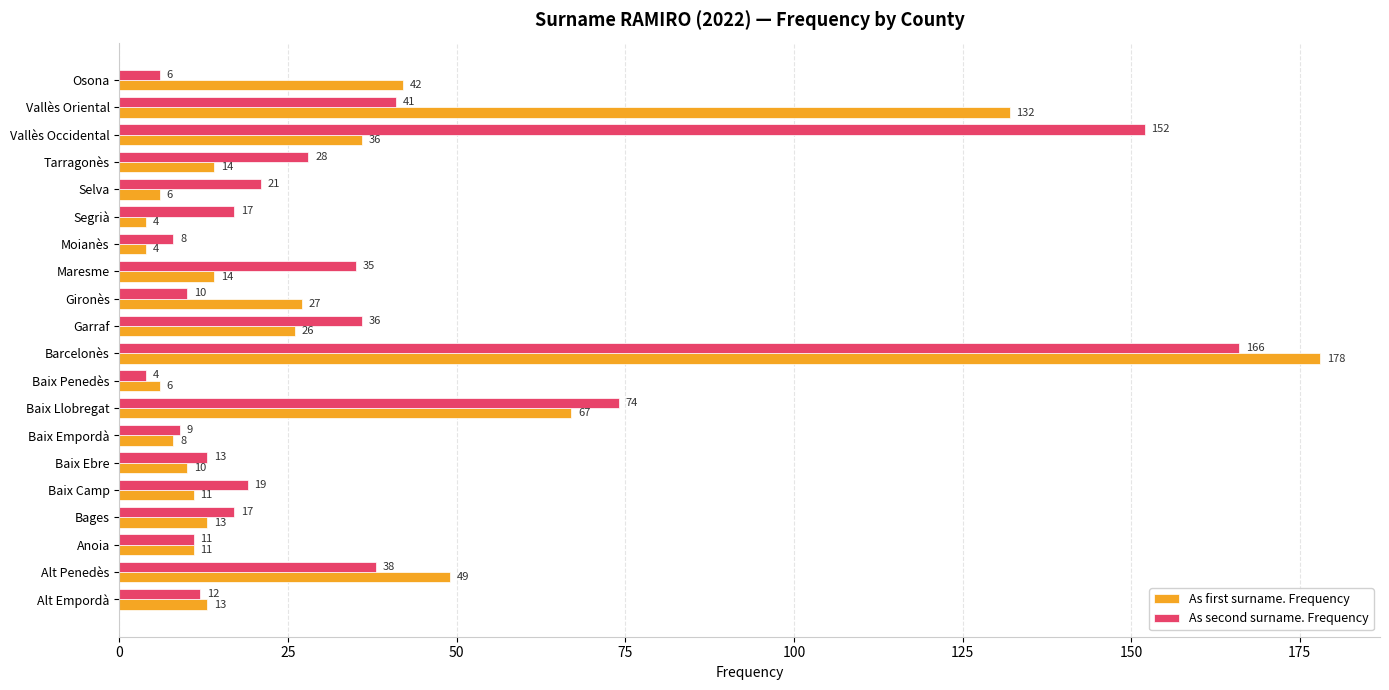

What is the maximum value shown in the chart?

178